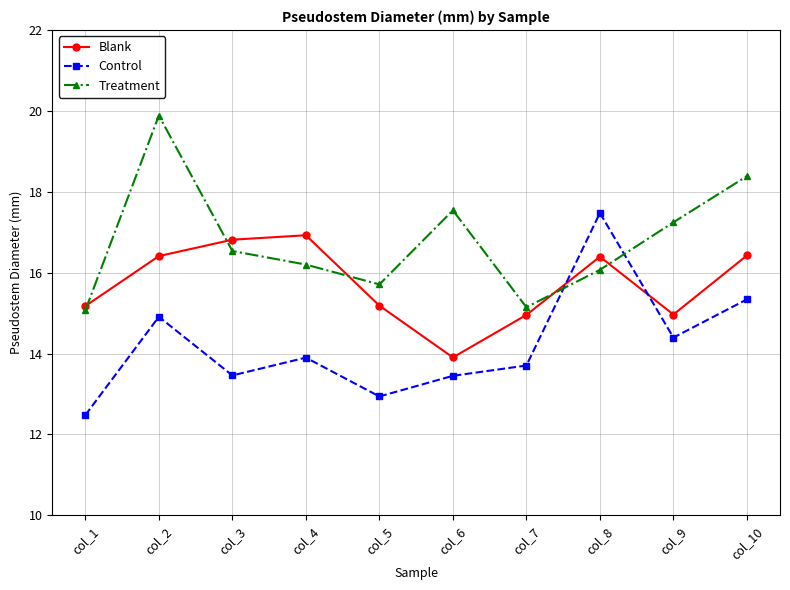

Rank the series by their average value, from highest to lowest.

Treatment, Blank, Control